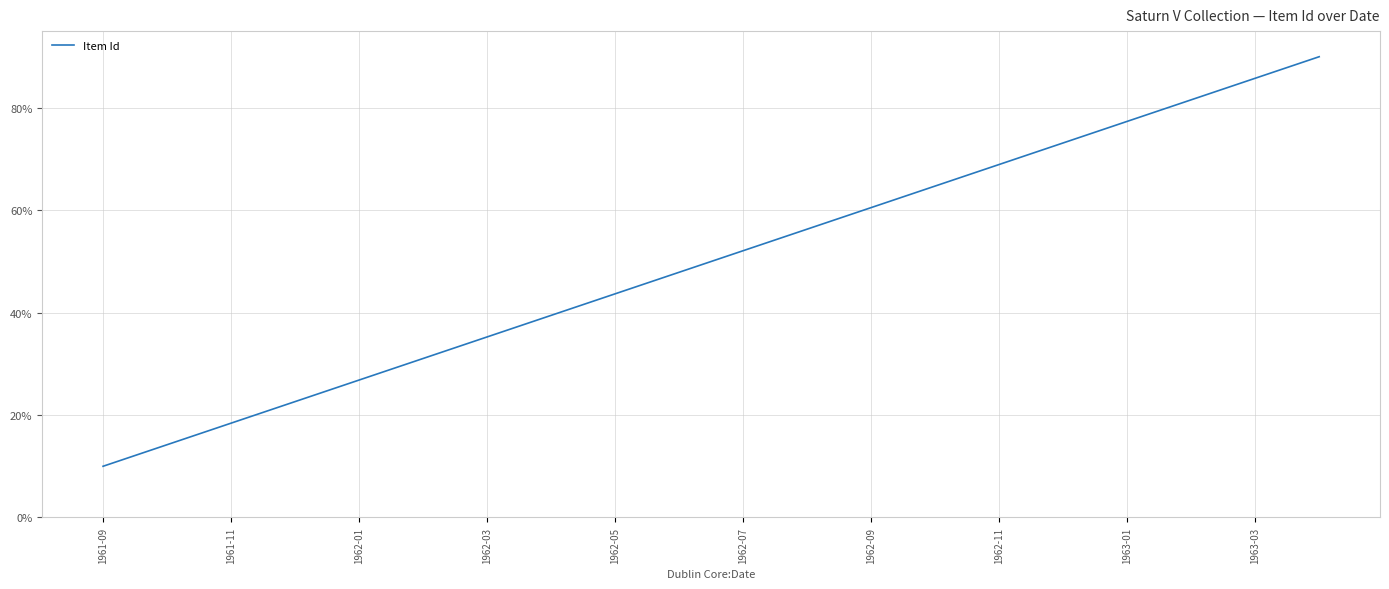

What is the greatest value displayed?

90.0